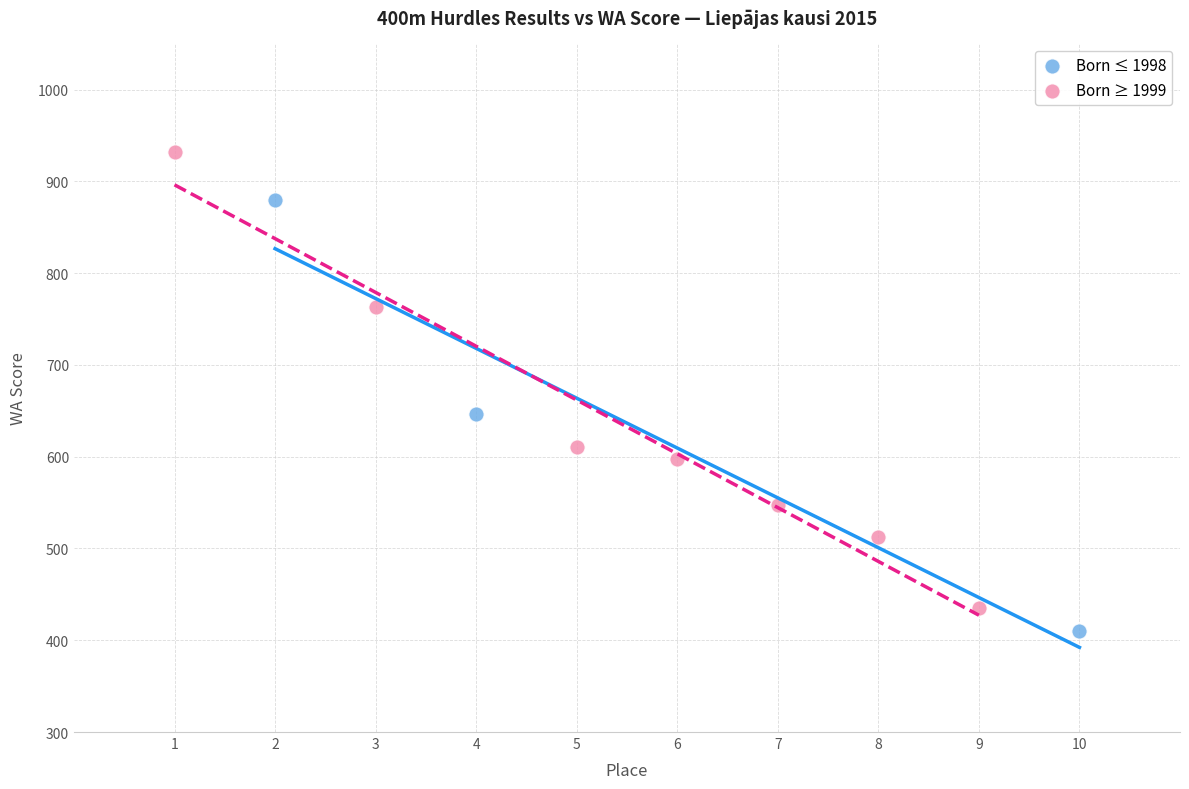

Which series contains the highest Y value?

Born ≥ 1999